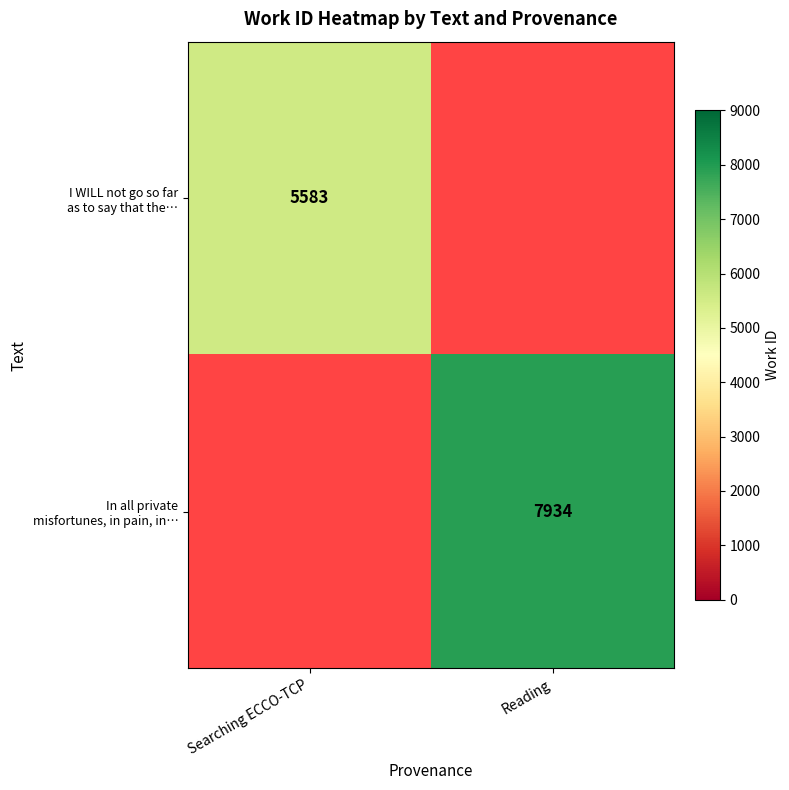

Is the value of In all private misfortunes, in pain, in… at Searching ECCO-TCP greater than the value of I WILL not go so far as to say that the… at Searching ECCO-TCP?

No